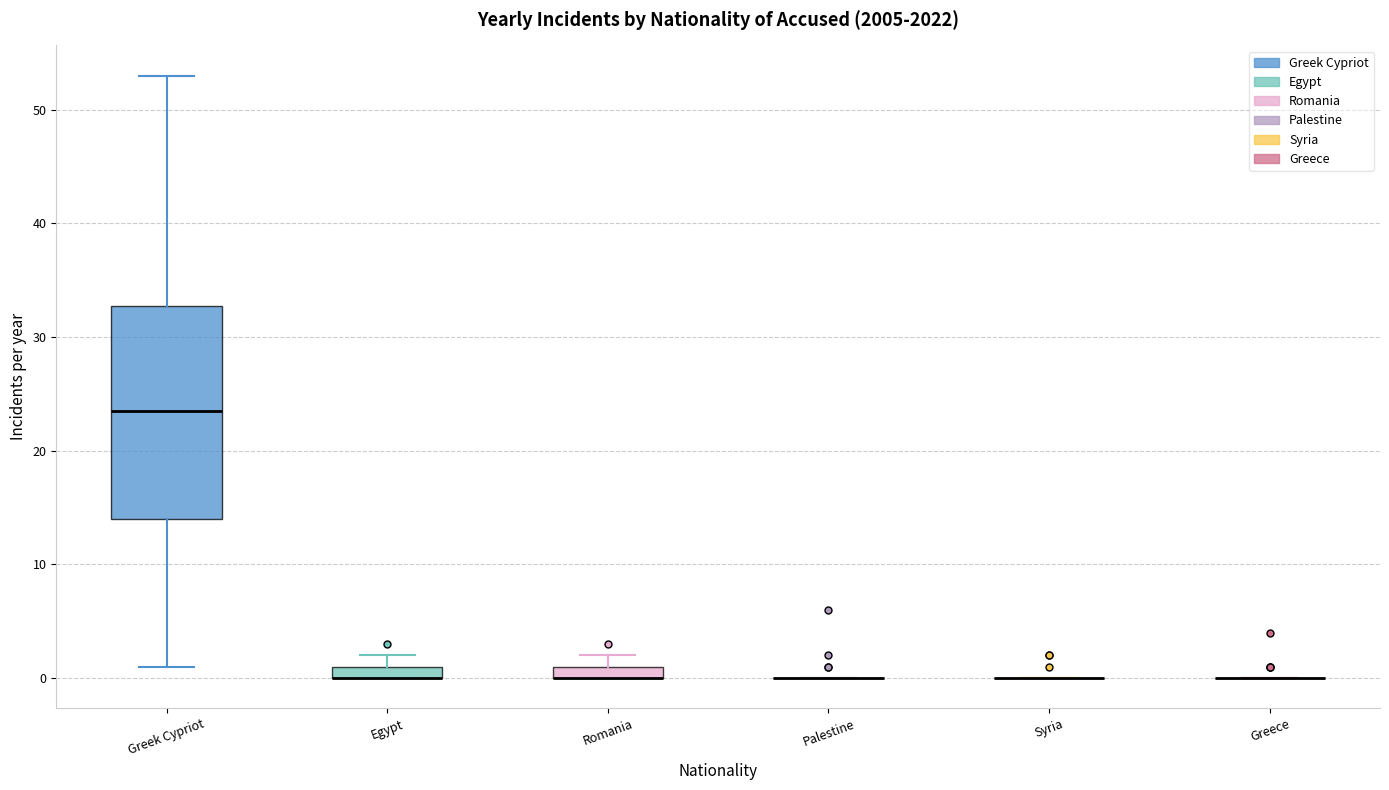

Where is the lower edge of the box for Egypt on the y-axis? The values are not printed on the chart, so give them approximately, as read against the axis.

0